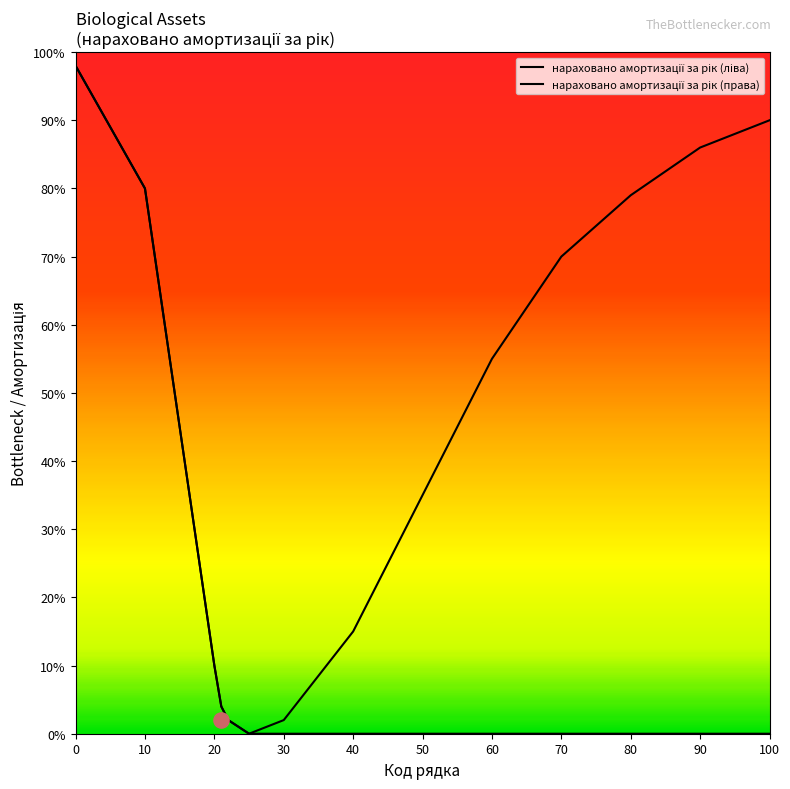

Is the value of нараховано амортизації за рік (права) at 40 greater than the value of нараховано амортизації за рік (ліва) at 90?

Yes